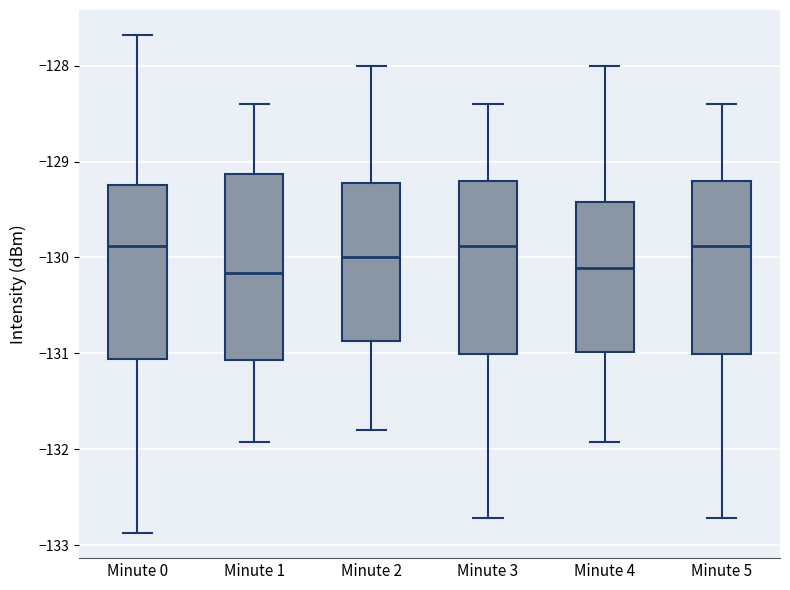

Where does the median line of the box for Minute 5 sit on the y-axis? The values are not printed on the chart, so give them approximately, as read against the axis.

-129.9